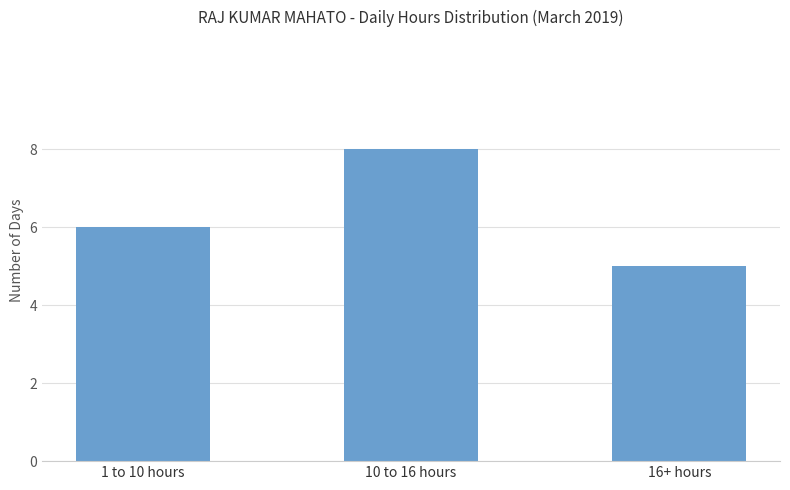

What is the ratio of the value at 16+ hours to the value at 1 to 10 hours?

0.8